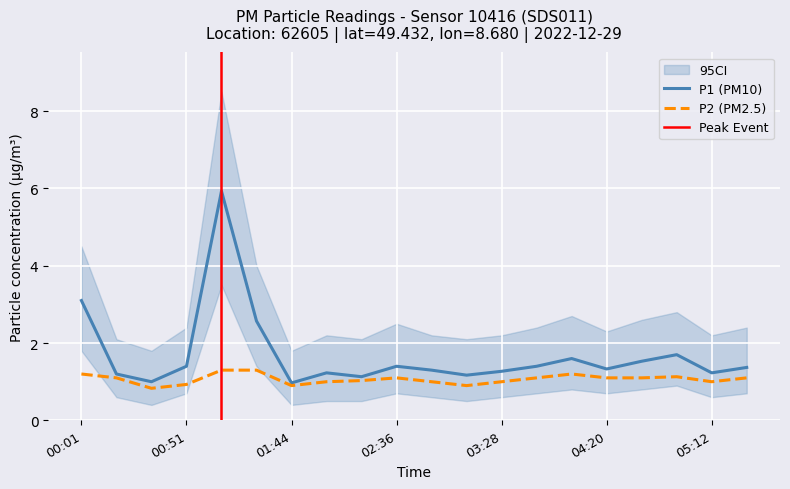

Where does the P1 series first go above 1?

00:01